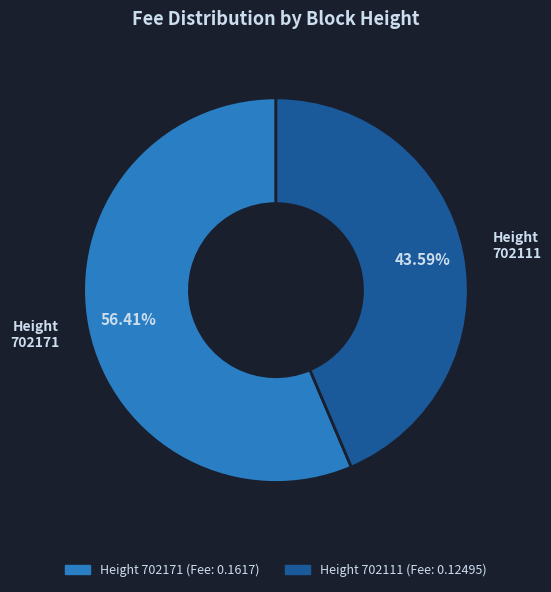

Is there a majority slice in this chart?

Yes